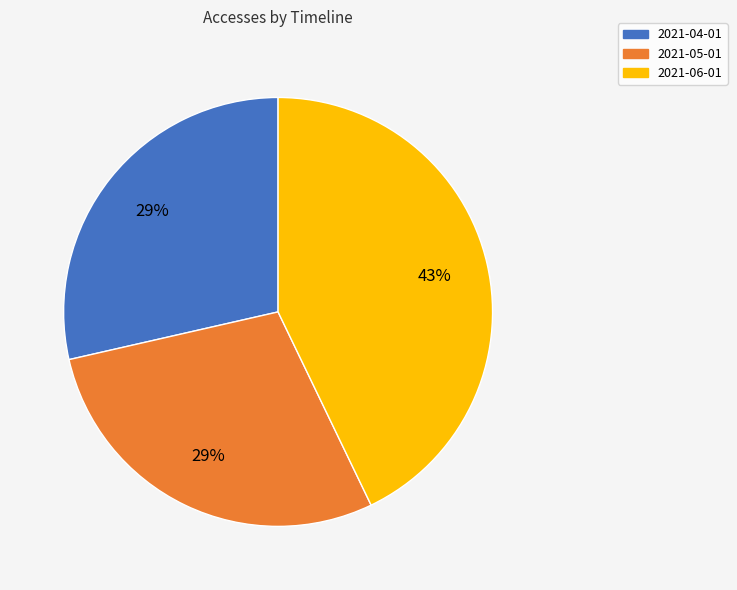

To the nearest percent, what percentage of the pie is 2021-06-01?

43%